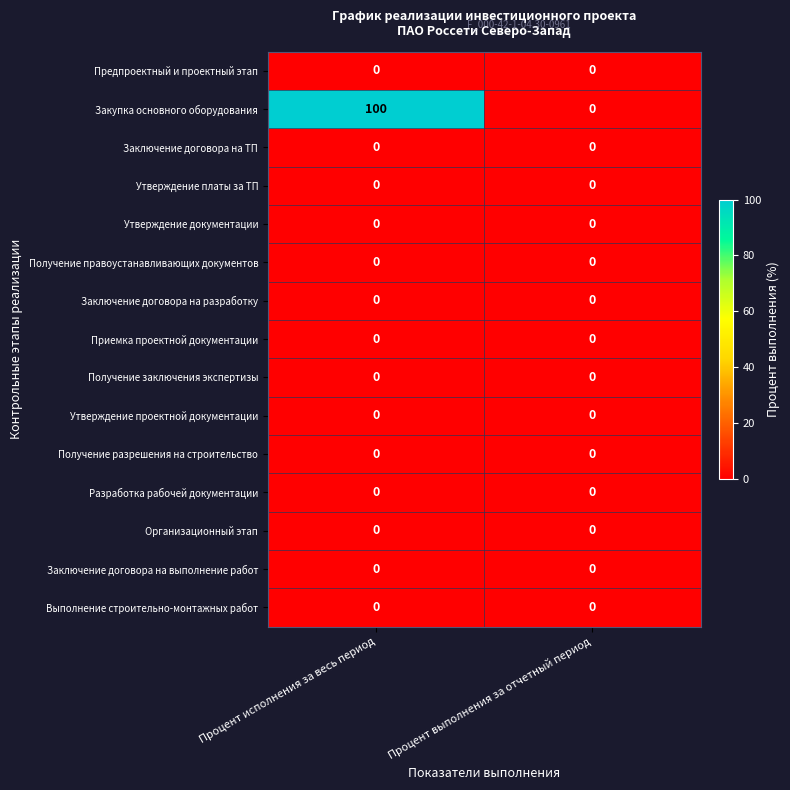

Reading right to left, extract all data points from this chart.

Предпроектный и проектный этап: 0	0
Закупка основного оборудования: 0	100
Заключение договора на ТП: 0	0
Утверждение платы за ТП: 0	0
Утверждение документации: 0	0
Получение правоустанавливающих документов: 0	0
Заключение договора на разработку: 0	0
Приемка проектной документации: 0	0
Получение заключения экспертизы: 0	0
Утверждение проектной документации: 0	0
Получение разрешения на строительство: 0	0
Разработка рабочей документации: 0	0
Организационный этап: 0	0
Заключение договора на выполнение работ: 0	0
Выполнение строительно-монтажных работ: 0	0